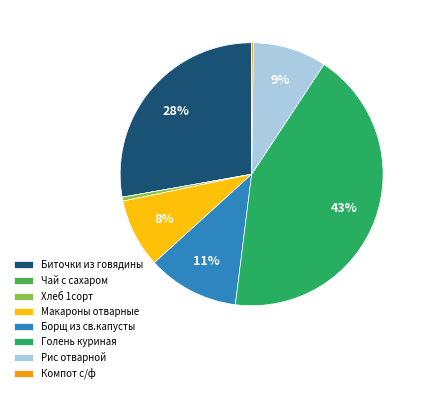

To the nearest percent, what portion does Макароны отварные represent?

8%